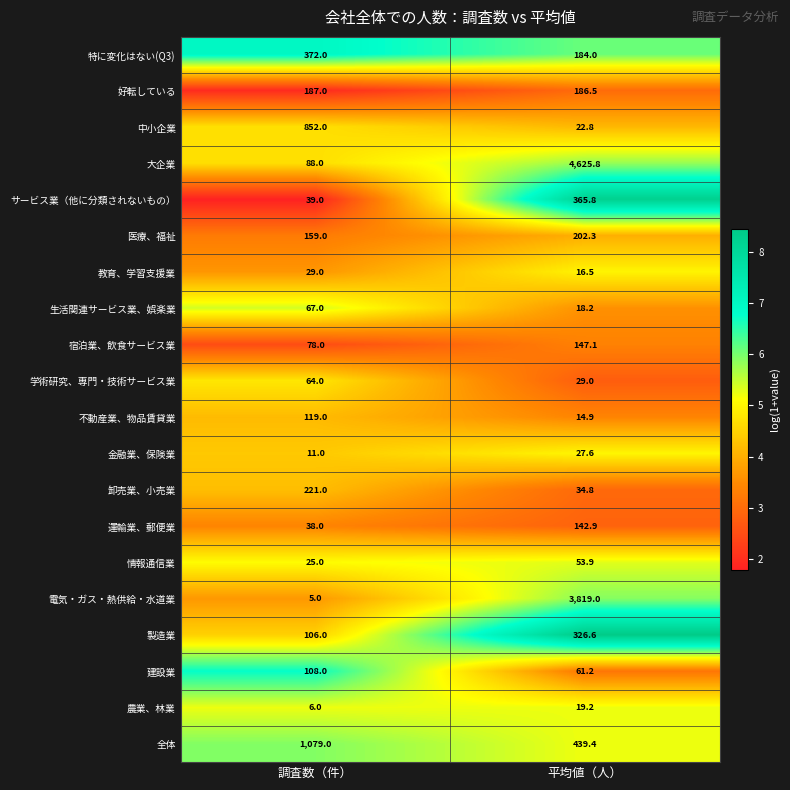

The value of 全体 at 調査数（件） is 1079.0. True or false?

True